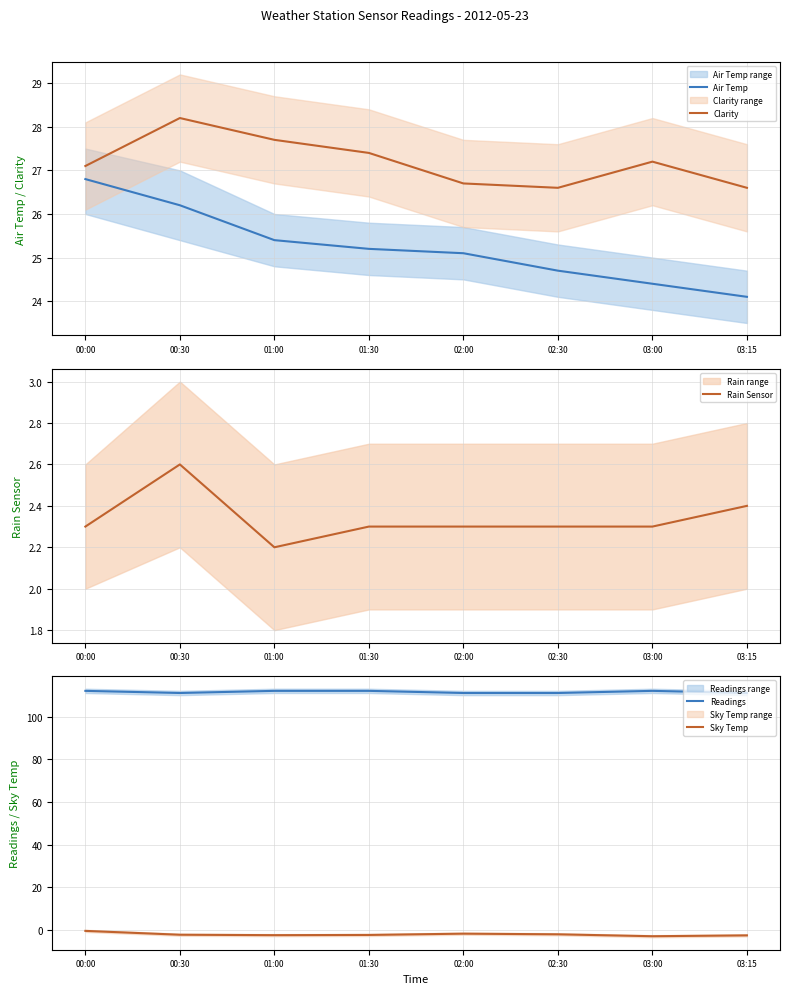

What are all the series names shown in the legend?

Air Temp, Clarity, Rain Sensor, Readings, Sky Temp